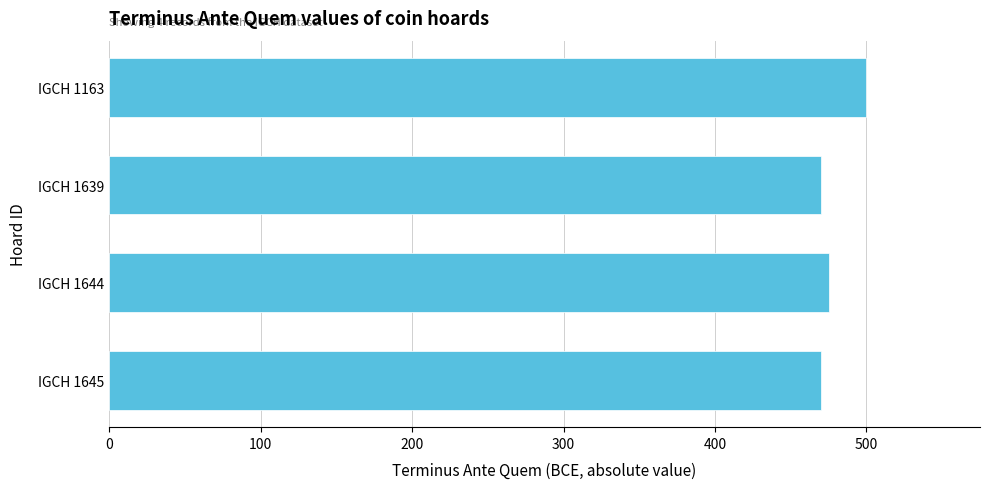

Is it true that the value at IGCH 1639 is 470?

True